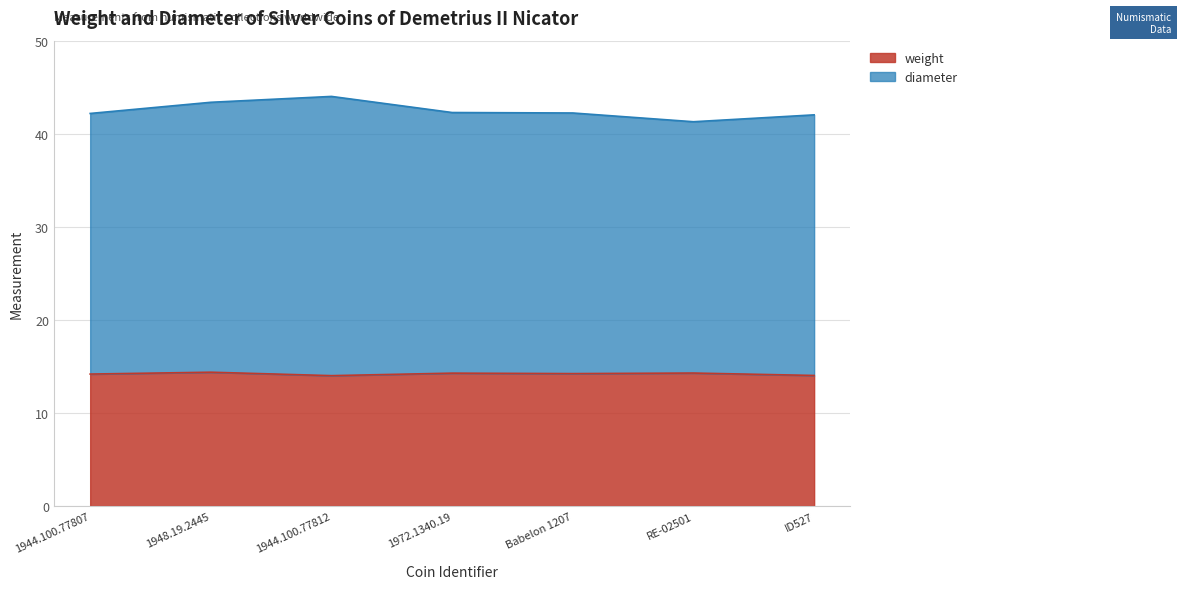

How many lines are shown in the chart?

2